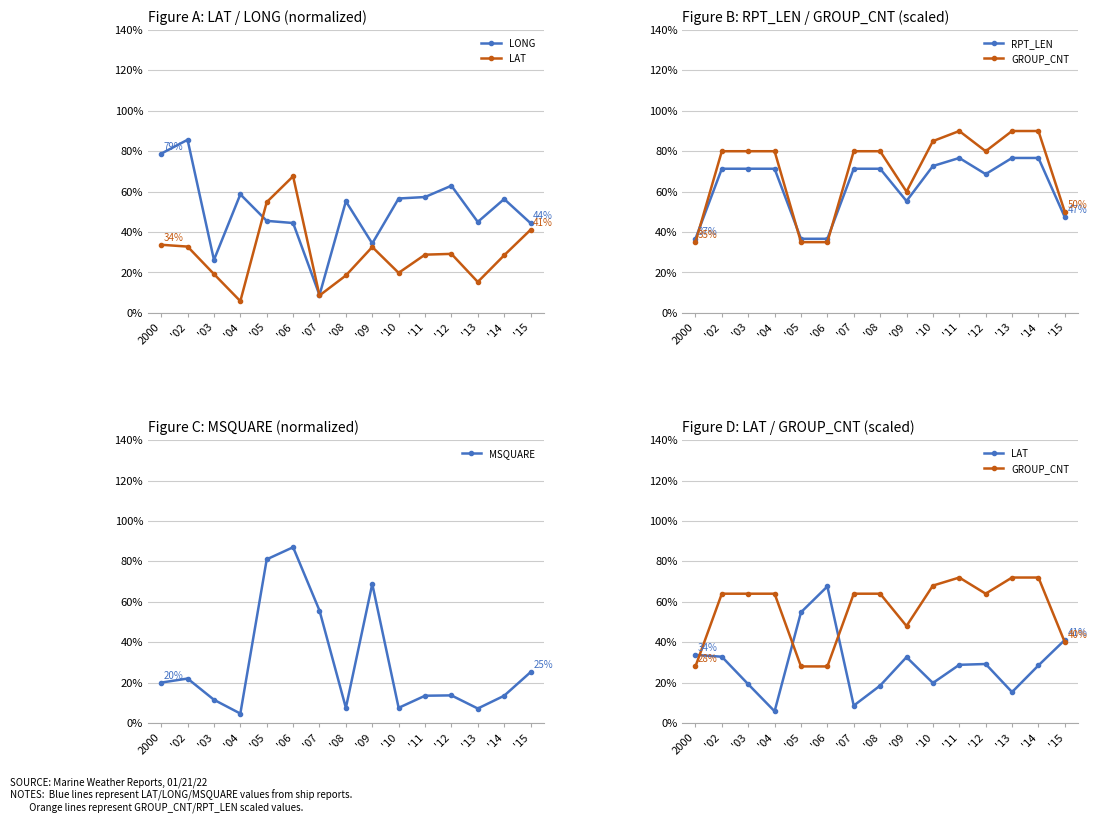

Which category has the lowest value in the LAT series?

'04